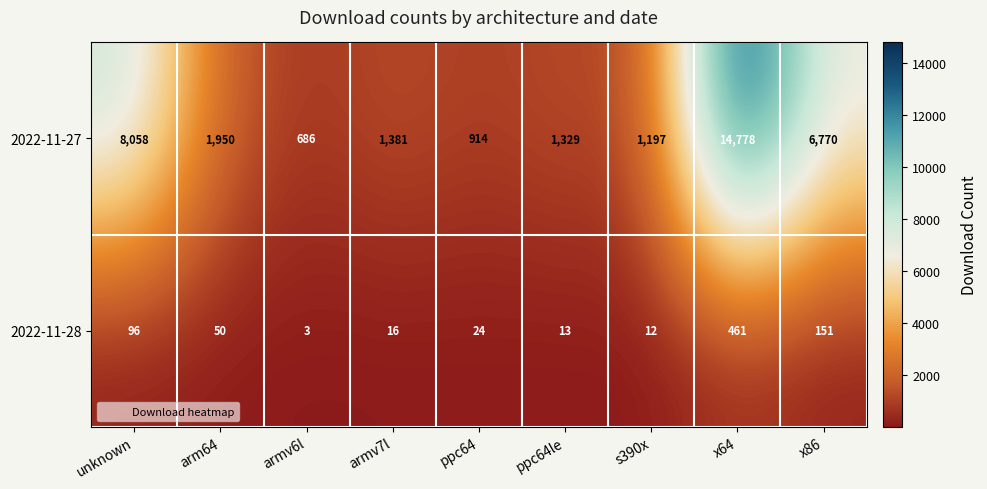

Which series has the largest total across all categories?

2022-11-27